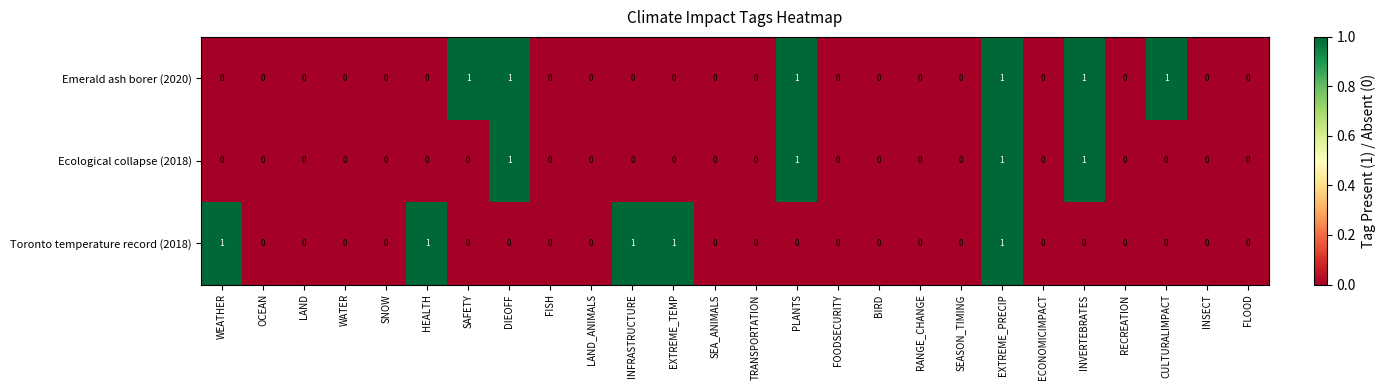

Which series has the largest total across all categories?

Emerald ash borer (2020)